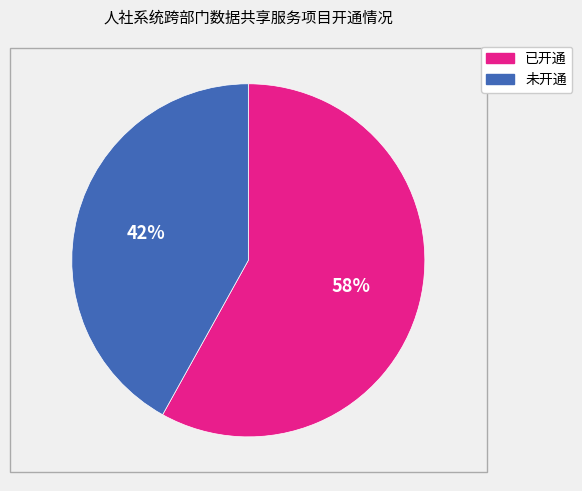

Combined, do 未开通 and 已开通 account for over 50%?

Yes